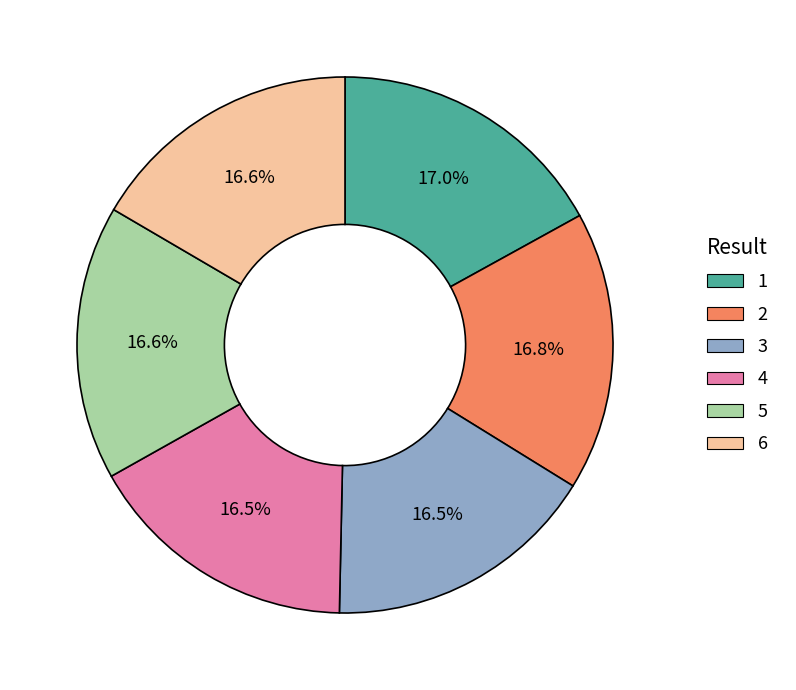

How many slices are in this pie chart?

6